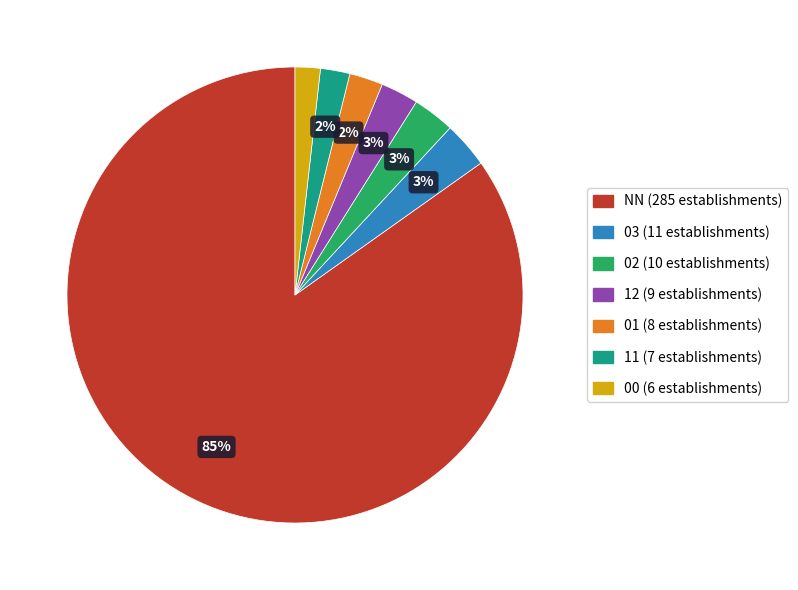

Which slice represents more than half of the pie?

NN